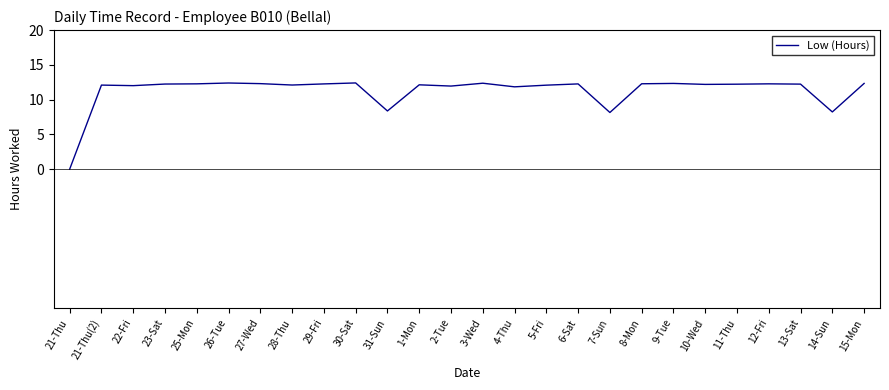

Which has a higher value, 9-Tue or 2-Tue?

9-Tue